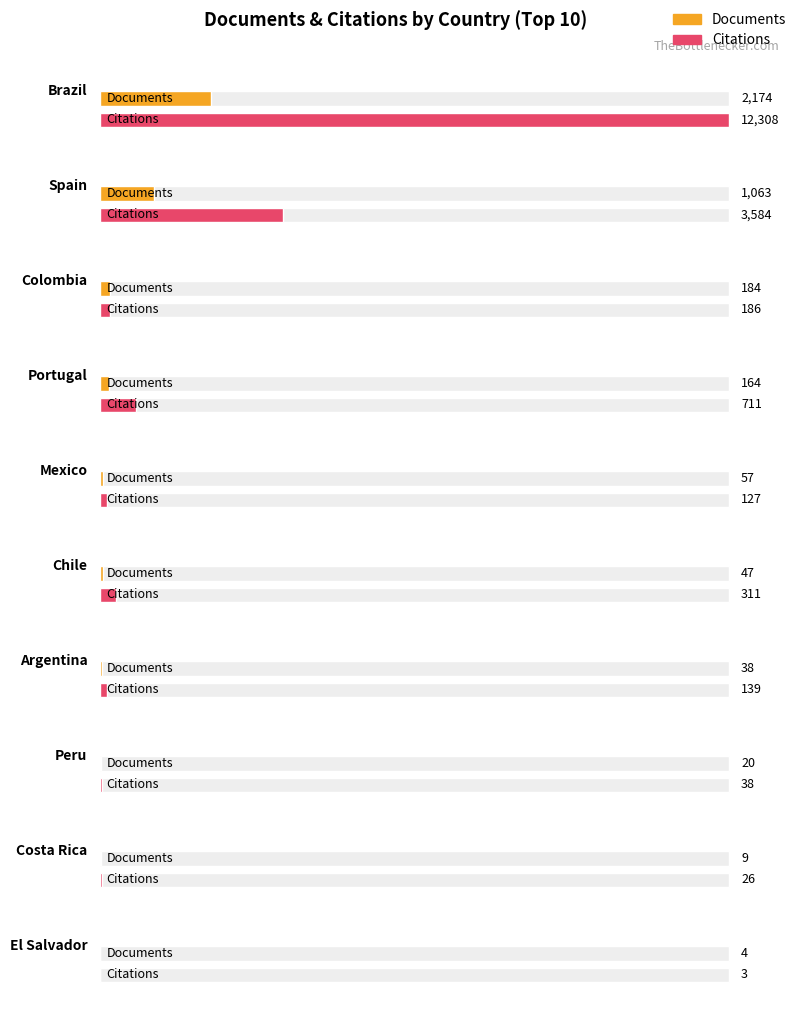

At Portugal, list the series in order from largest to smallest.

Citations, Documents